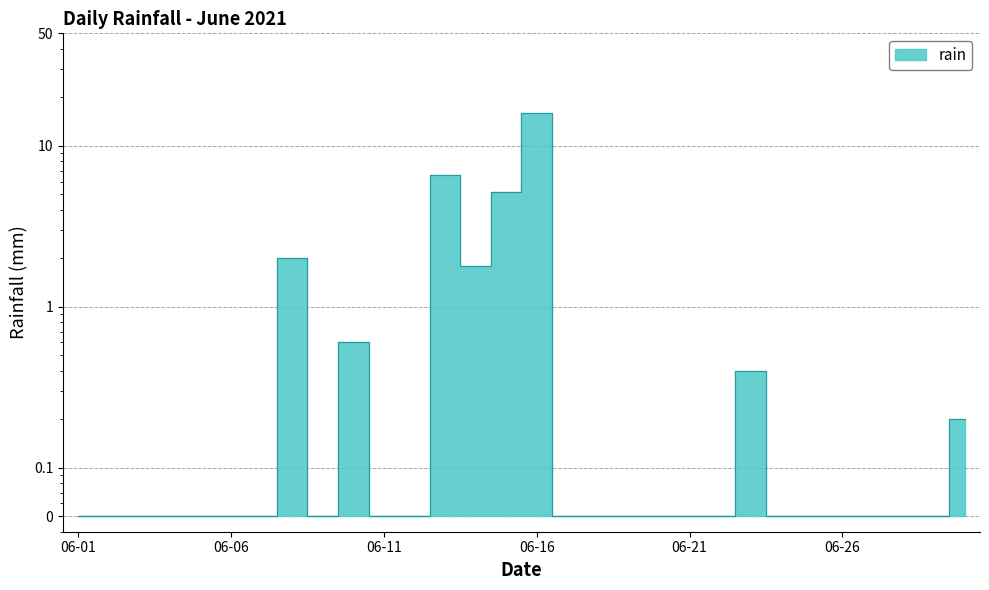

Where is the data nearest to the value 8?

2021-06-13